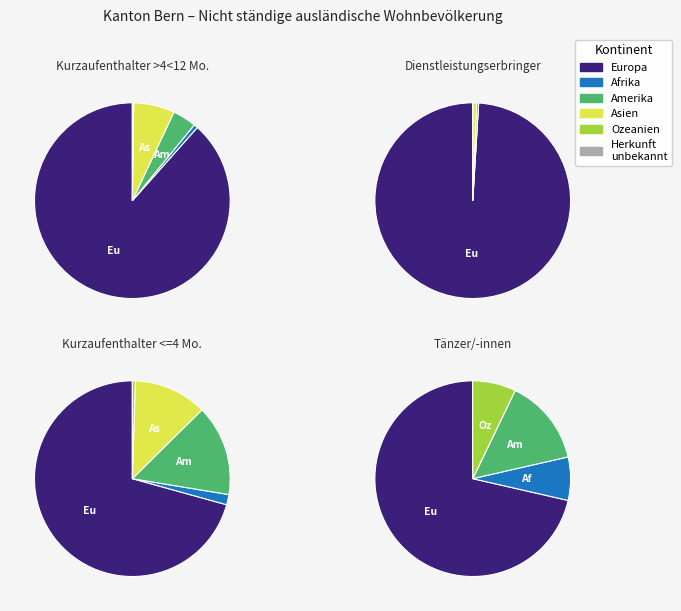

To the nearest percent, what percentage of the pie is Asien?

7%